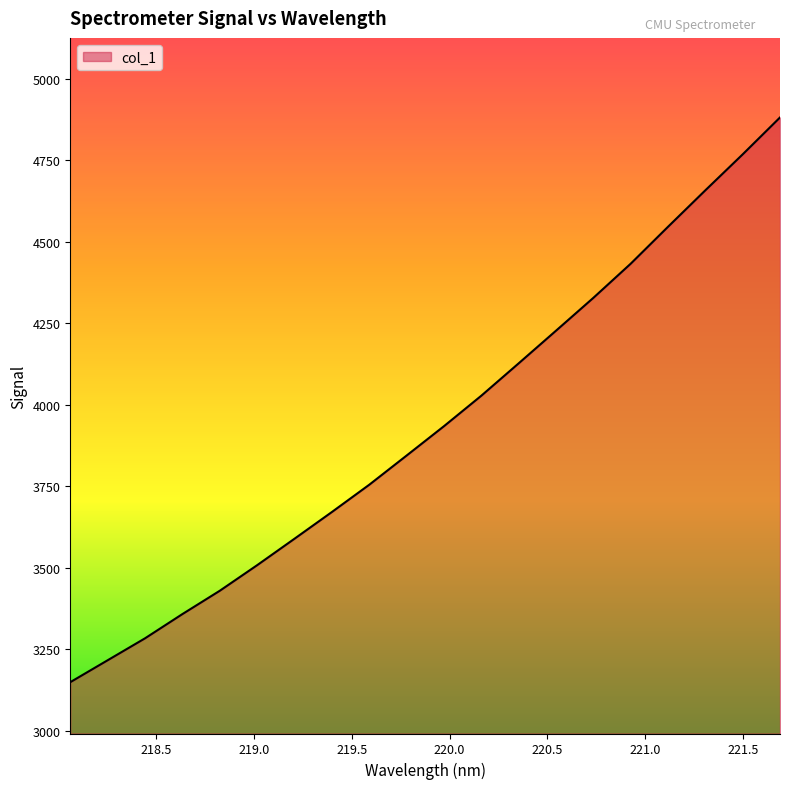

Reading left to right, list all the values displayed in this chart.

3148.7	3215.9	3283.2	3357.6	3429.1	3507.6	3588.7	3670.6	3754.2	3843.8	3933.8	4027.3	4126.6	4226.7	4327.4	4432.2	4545.5	4657.3	4767.6	4880.7